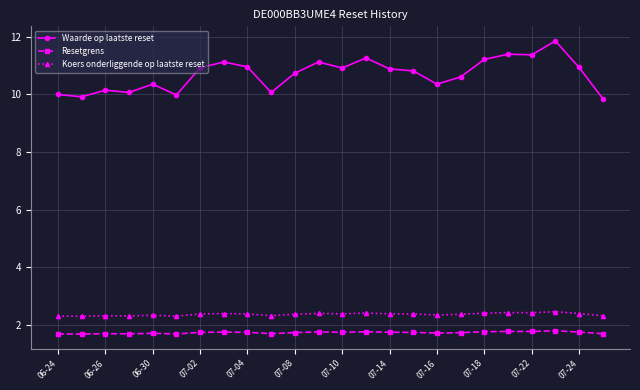

How many Resetgrens values are between 1 and 2?

24